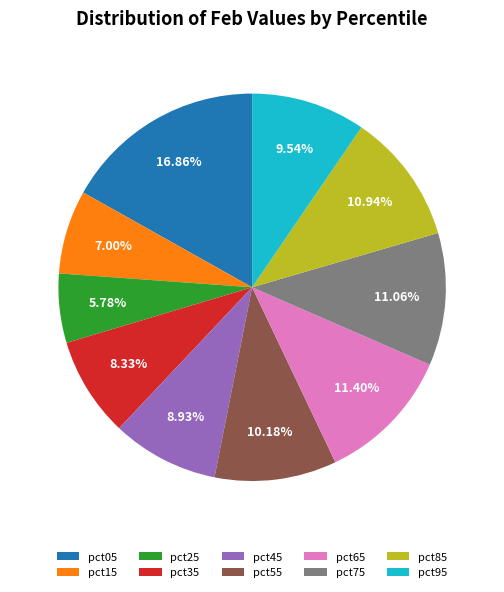

How many segments does this pie chart have?

10